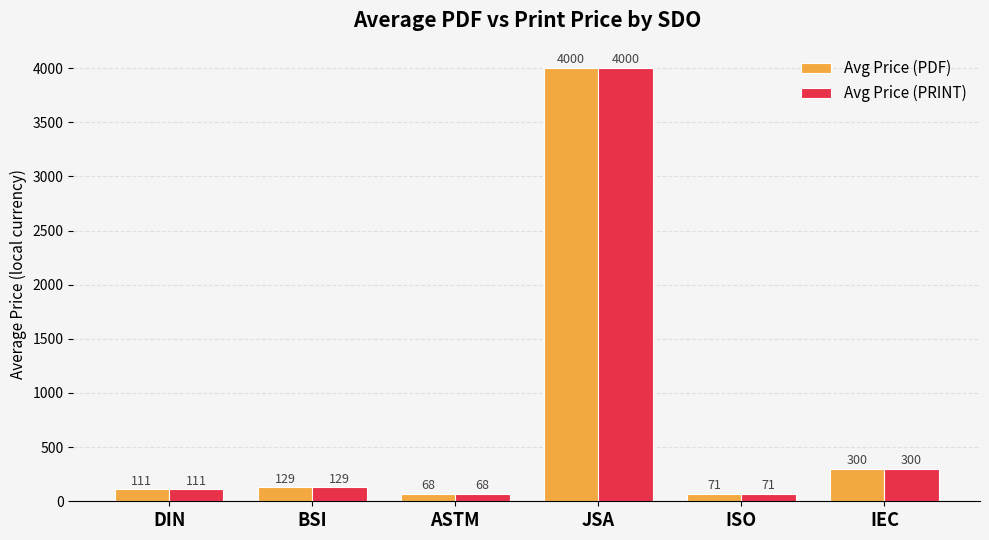

The Avg Price (PRINT) series shows 67.9 at ASTM. True or false?

True